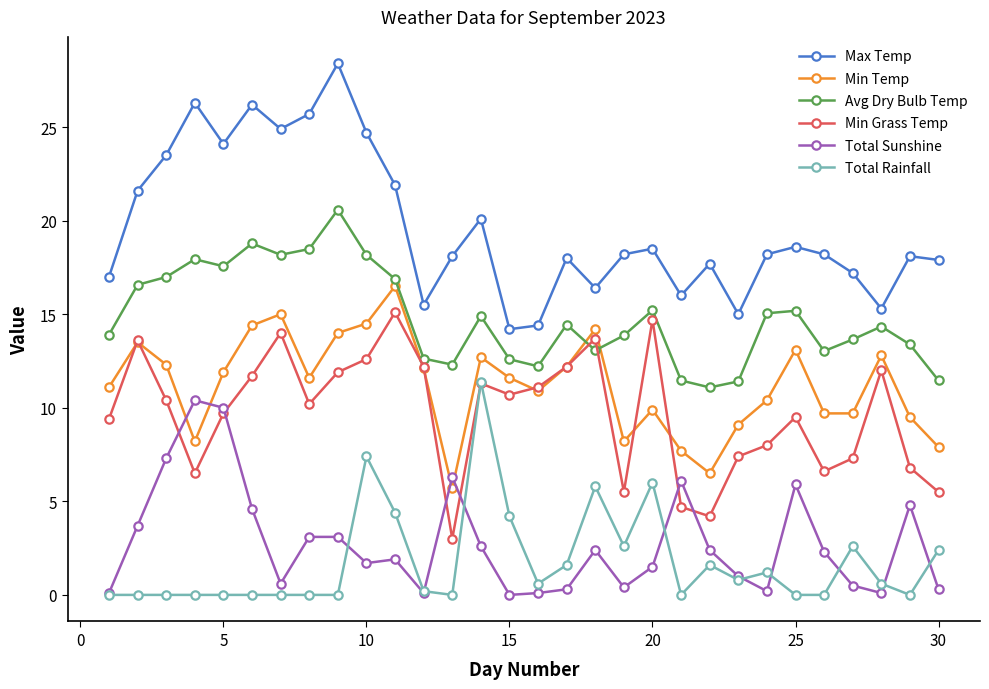

What is the value of the Min Grass Temp point at the 24th from the left?

8.0